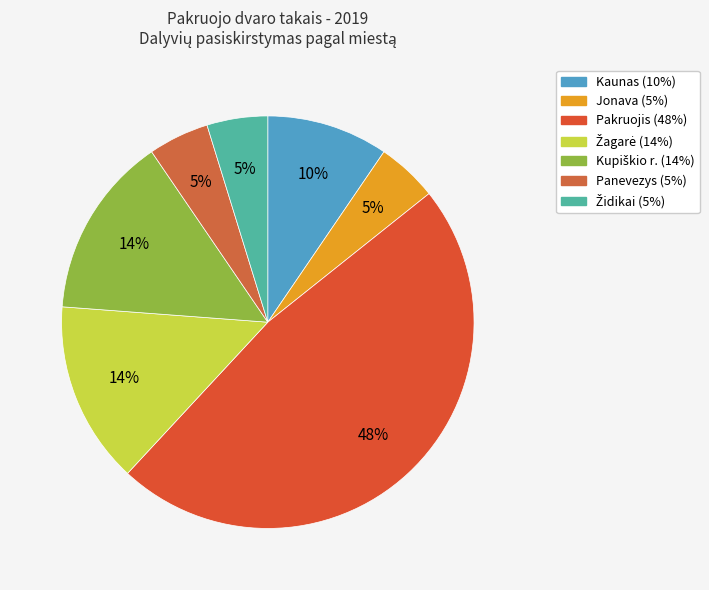

Is there any slice that represents more than half of the pie?

No